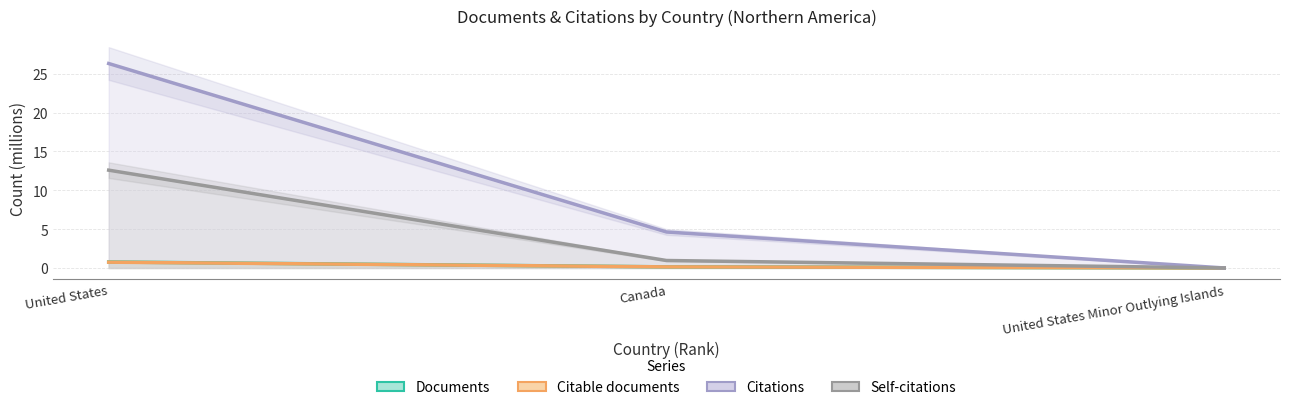

What is the label of the 2nd point from the left?

Canada